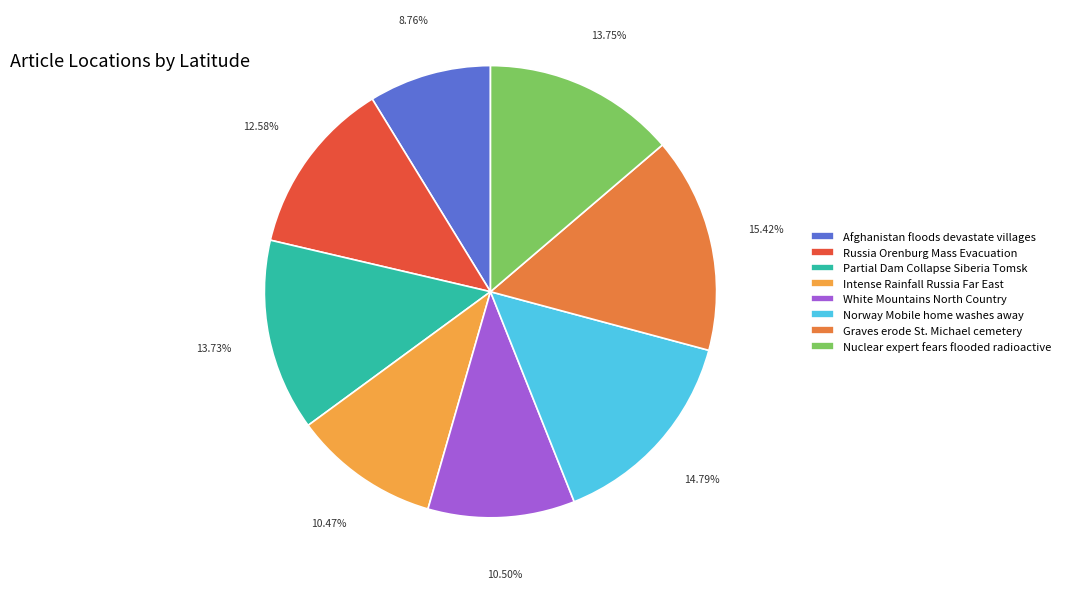

Does any single category account for the majority?

No